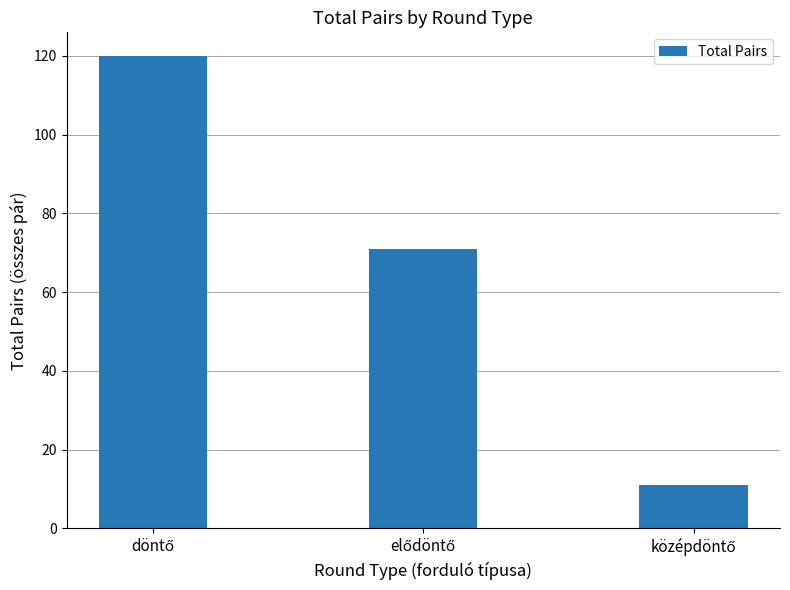

What is the sum of all values?

202